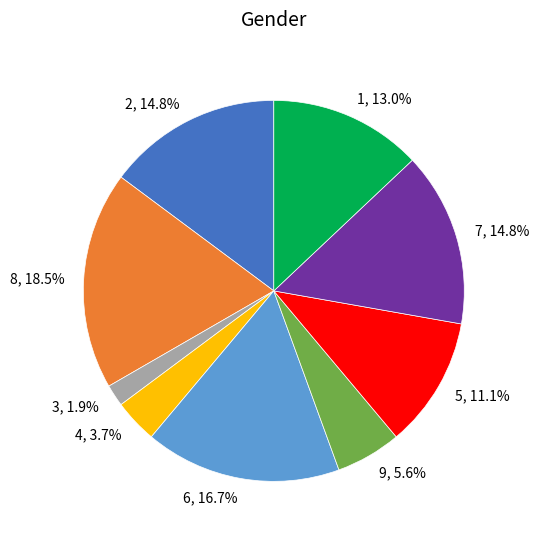

What percentage is the 7 slice, to the nearest percent?

15%